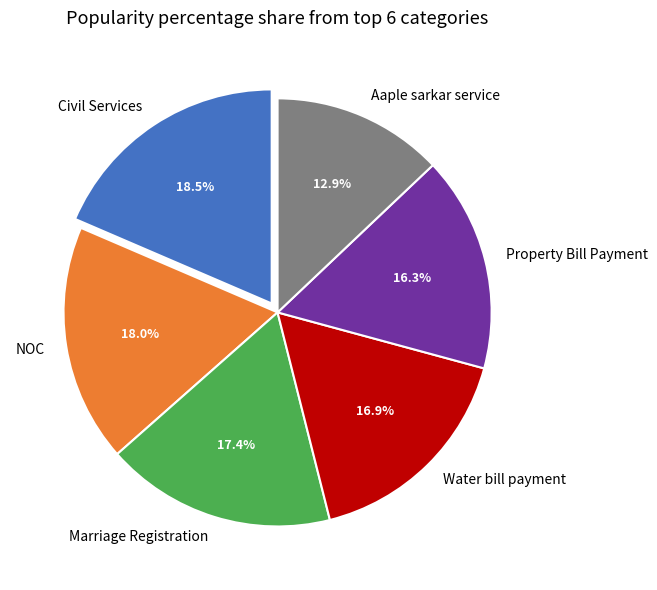

To the nearest percent, what is the difference between the largest and smallest slice percentages?

6%